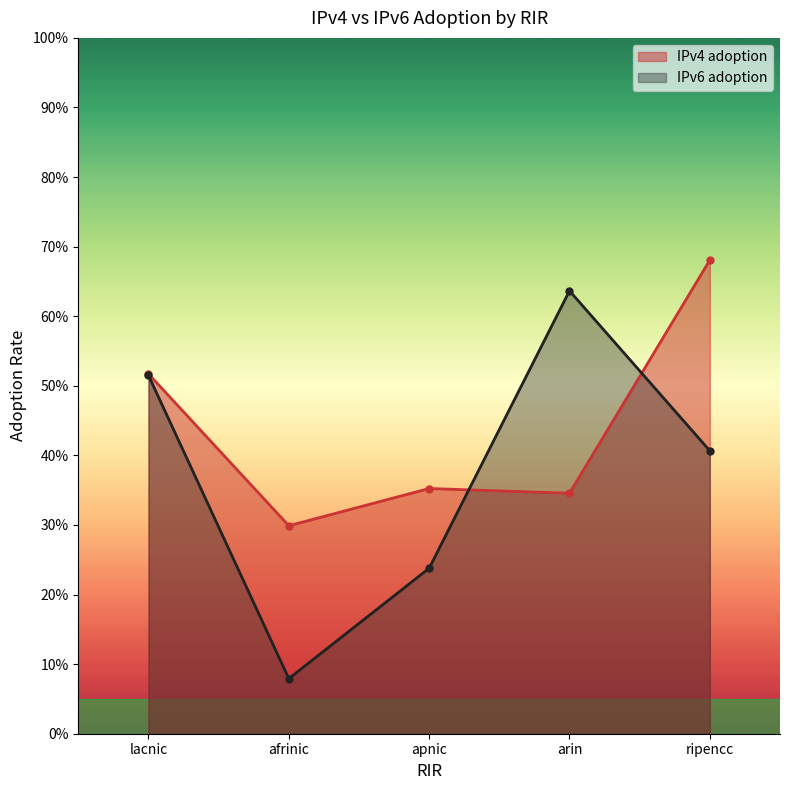

Which category has the lowest value in the IPv6 adoption series?

afrinic